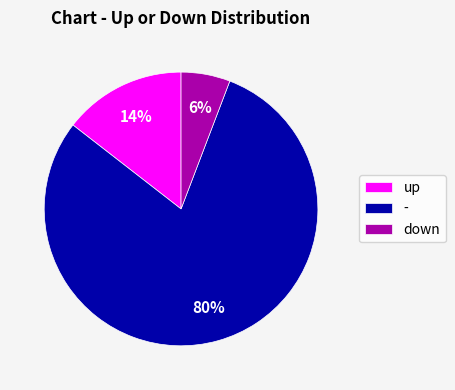

The up slice represents 28% of the pie. True or false?

False